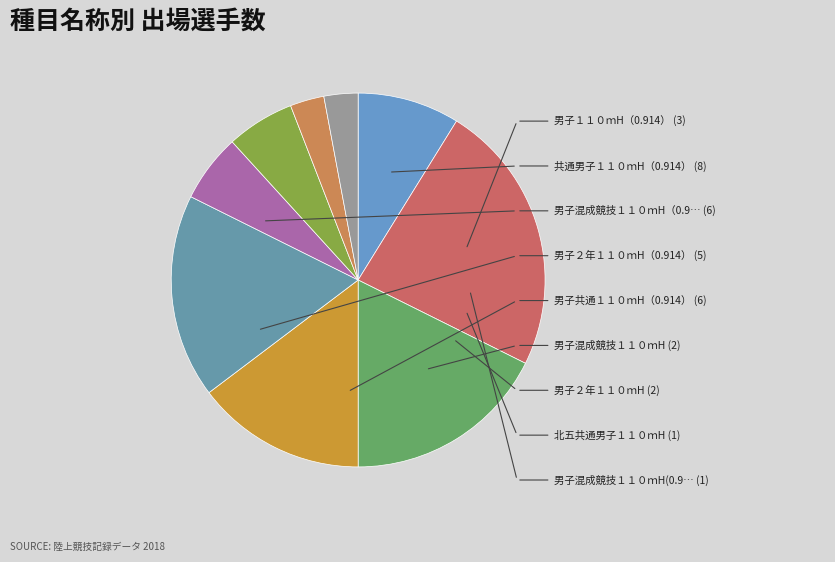

How many segments does this pie chart have?

9